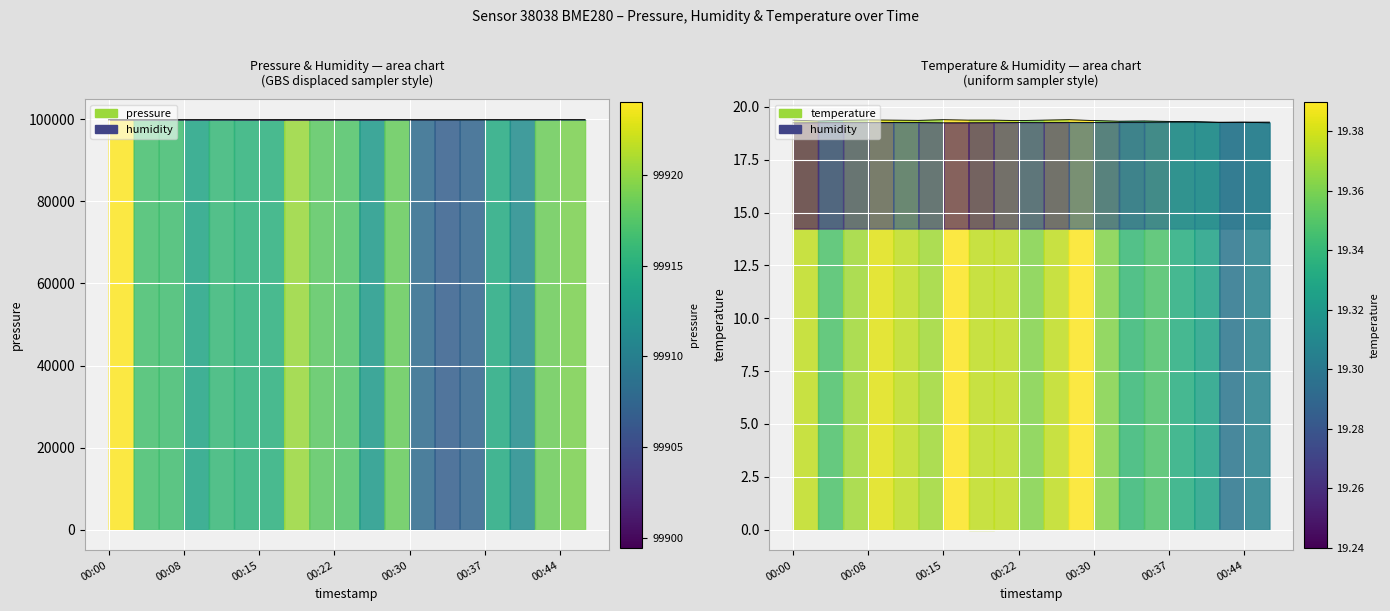

Which series has the largest range (max minus min)?

pressure